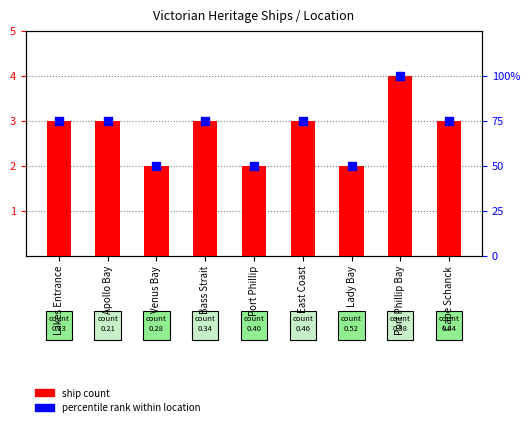

What is the total value across all series at Port Phillip Bay?

104